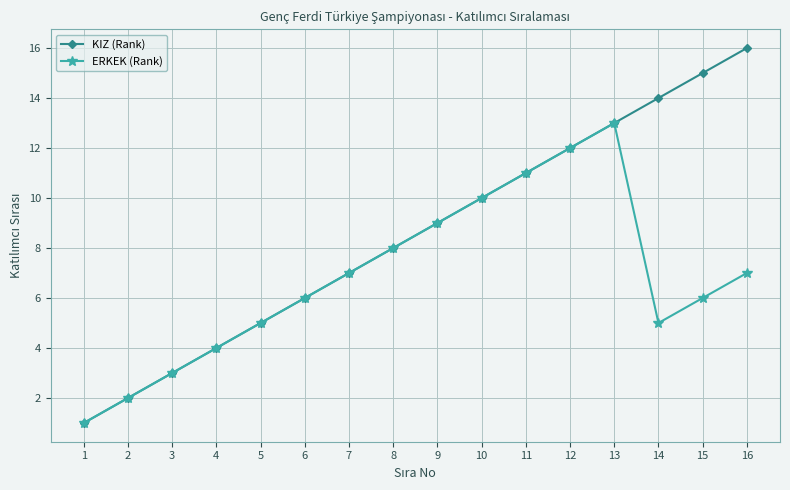

True or false: KIZ (Rank) has a value of 8 at 8.

True